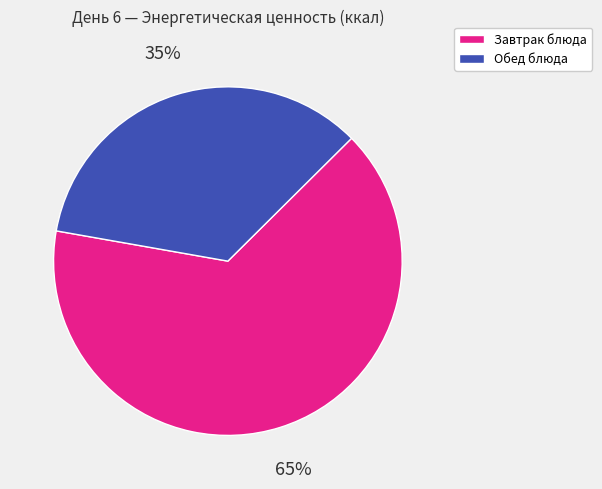

To the nearest percent, what is the difference between the largest and smallest slice percentages?

30%